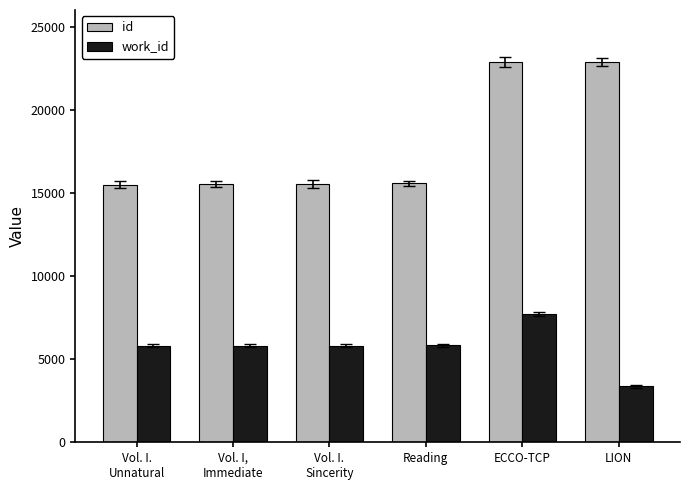

True or false: work_id has a value of 9595 at Vol. I.
Sincerity.

False